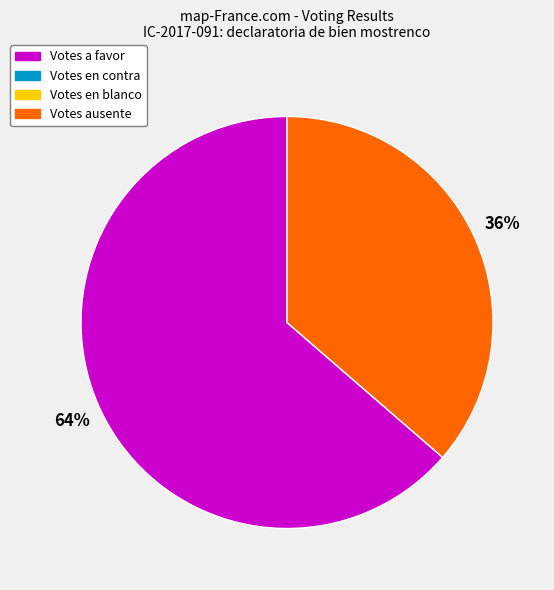

Does any single category account for the majority?

Yes